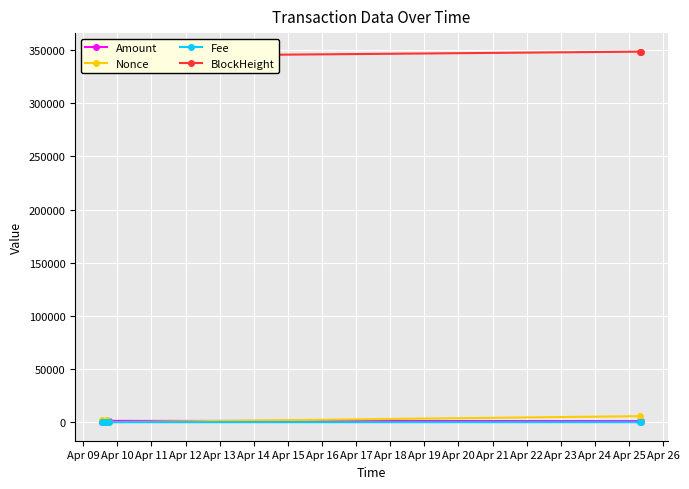

True or false: BlockHeight has a value of 344394.0 at Apr 10.

True